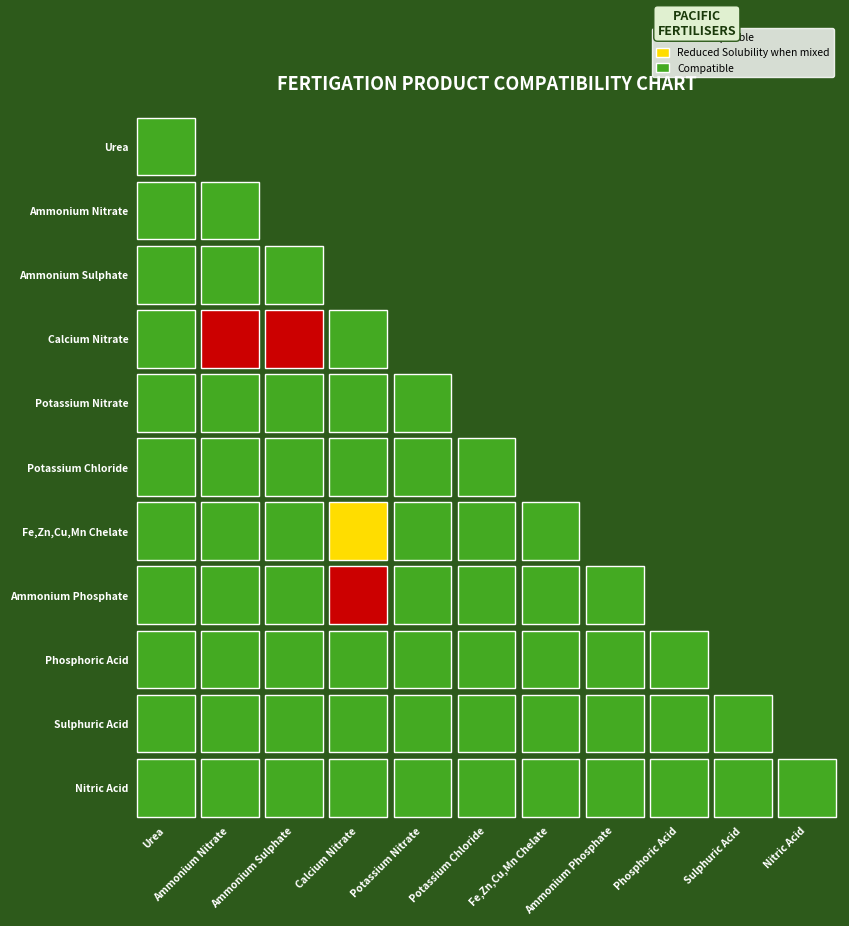

What is the average value of the Nitric Acid series?

3